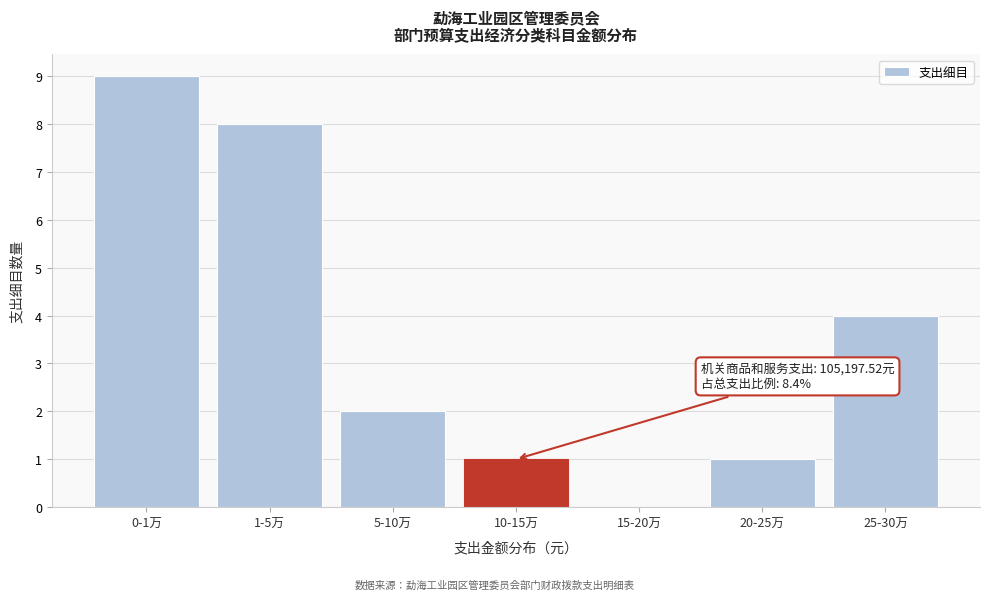

Reading left to right, transcribe all the data shown in this chart.

0-1万=9	1-5万=8	5-10万=2	10-15万=1	15-20万=0	20-25万=1	25-30万=4